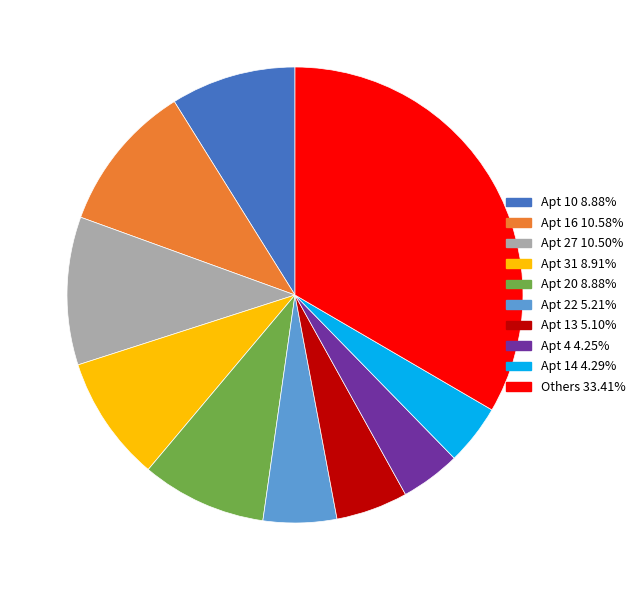

Is there a majority slice in this chart?

No